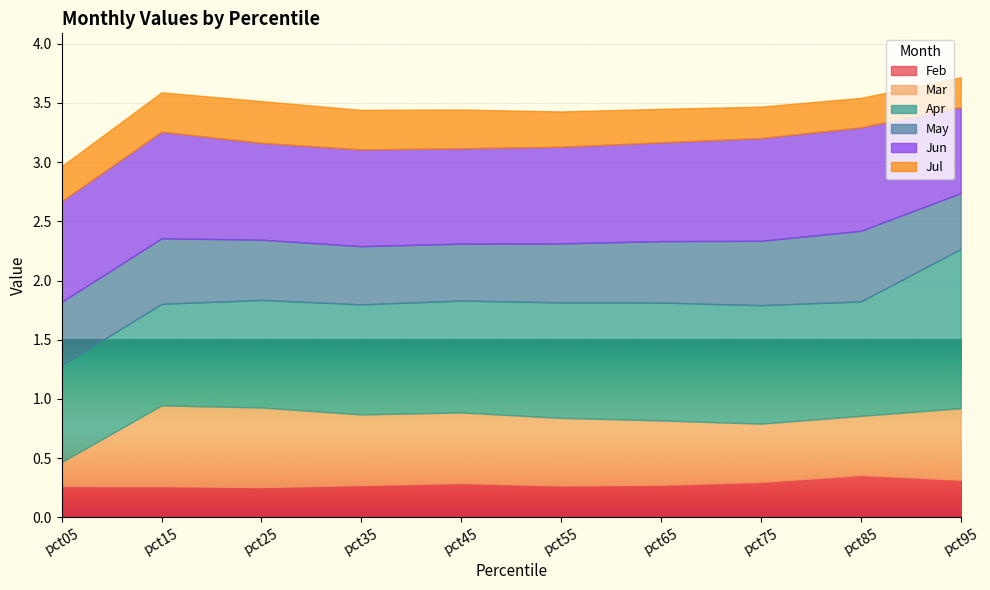

Reading left to right, transcribe all the data shown in this chart.

Feb: pct05=0.3	pct15=0.3	pct25=0.3	pct35=0.3	pct45=0.3	pct55=0.3	pct65=0.3	pct75=0.3	pct85=0.4	pct95=0.3
Mar: pct05=0.2	pct15=0.7	pct25=0.7	pct35=0.6	pct45=0.6	pct55=0.6	pct65=0.5	pct75=0.5	pct85=0.5	pct95=0.6
Apr: pct05=0.8	pct15=0.9	pct25=0.9	pct35=0.9	pct45=0.9	pct55=1.0	pct65=1.0	pct75=1.0	pct85=1.0	pct95=1.3
May: pct05=0.5	pct15=0.6	pct25=0.5	pct35=0.5	pct45=0.5	pct55=0.5	pct65=0.5	pct75=0.5	pct85=0.6	pct95=0.5
Jun: pct05=0.9	pct15=0.9	pct25=0.8	pct35=0.8	pct45=0.8	pct55=0.8	pct65=0.8	pct75=0.9	pct85=0.9	pct95=0.7
Jul: pct05=0.3	pct15=0.3	pct25=0.4	pct35=0.3	pct45=0.3	pct55=0.3	pct65=0.3	pct75=0.3	pct85=0.2	pct95=0.3